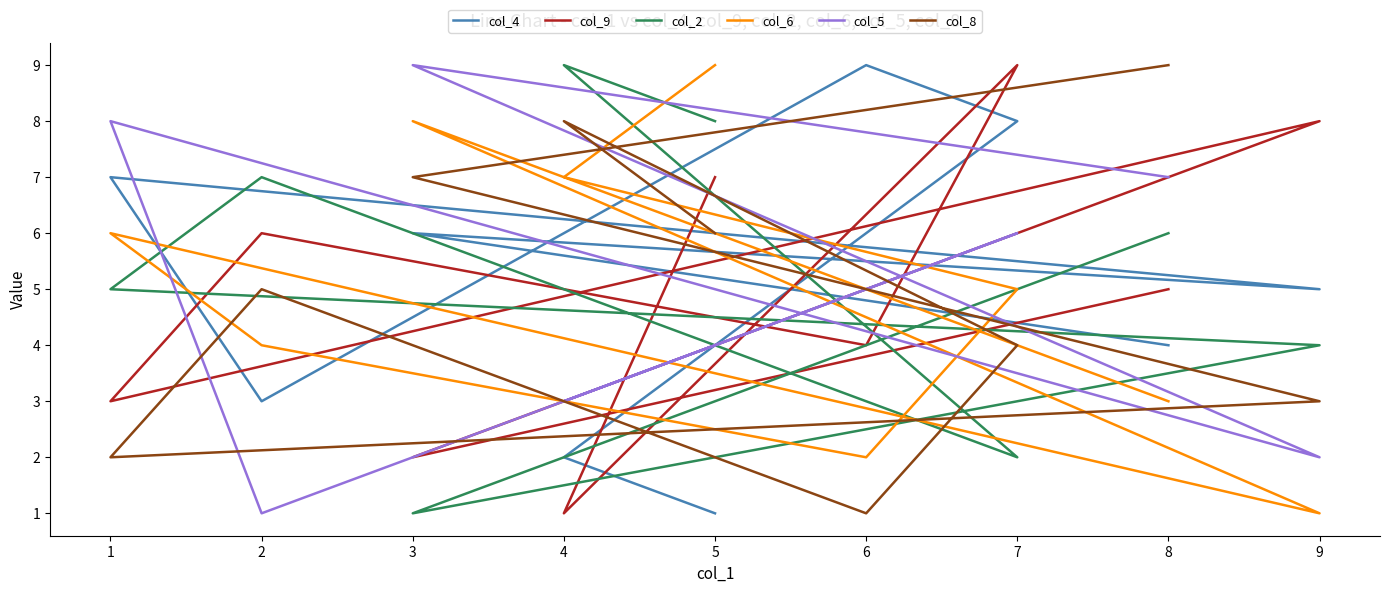

How many intersections are there between col_9 and col_4?

8